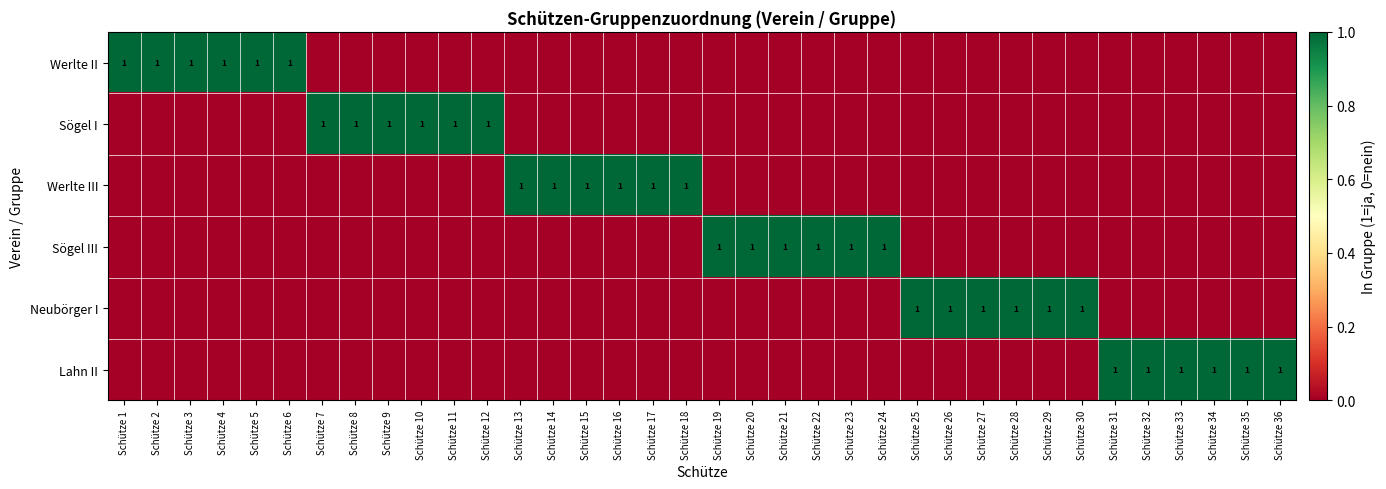

What is the highest value of the Sögel I series?

1